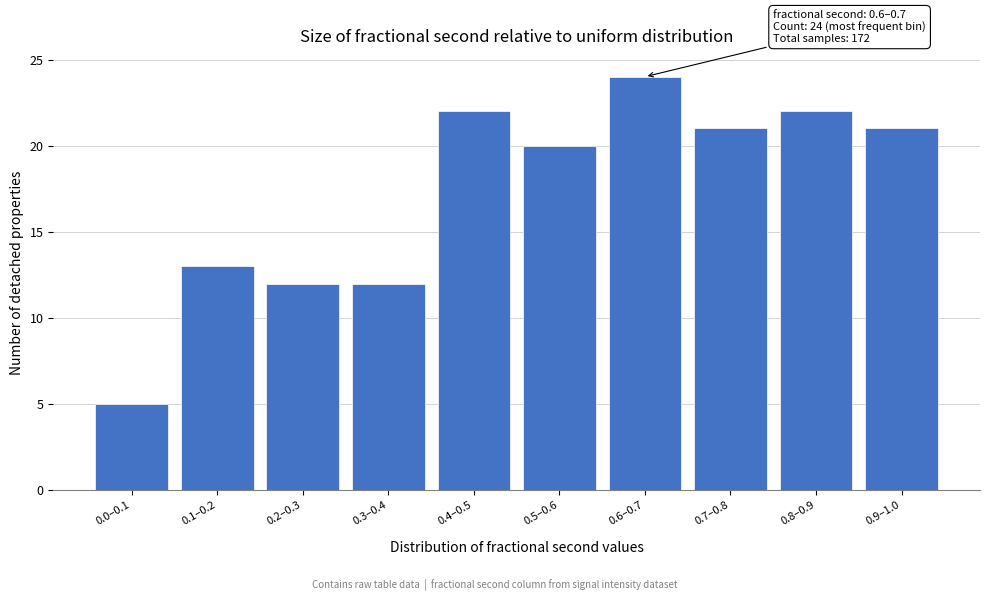

Reading left to right, extract all data points from this chart.

0.0–0.1=5	0.1–0.2=13	0.2–0.3=12	0.3–0.4=12	0.4–0.5=22	0.5–0.6=20	0.6–0.7=24	0.7–0.8=21	0.8–0.9=22	0.9–1.0=21